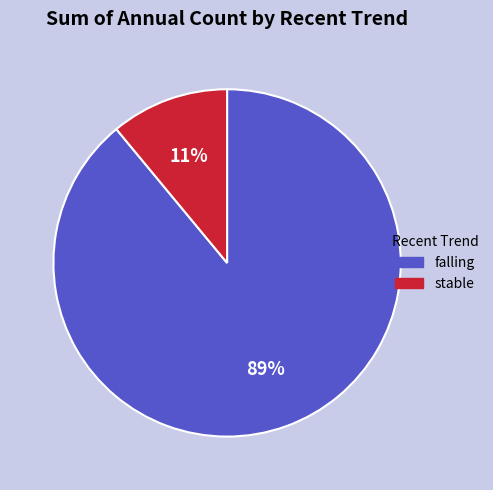

Is the sum of falling and stable greater than half?

Yes